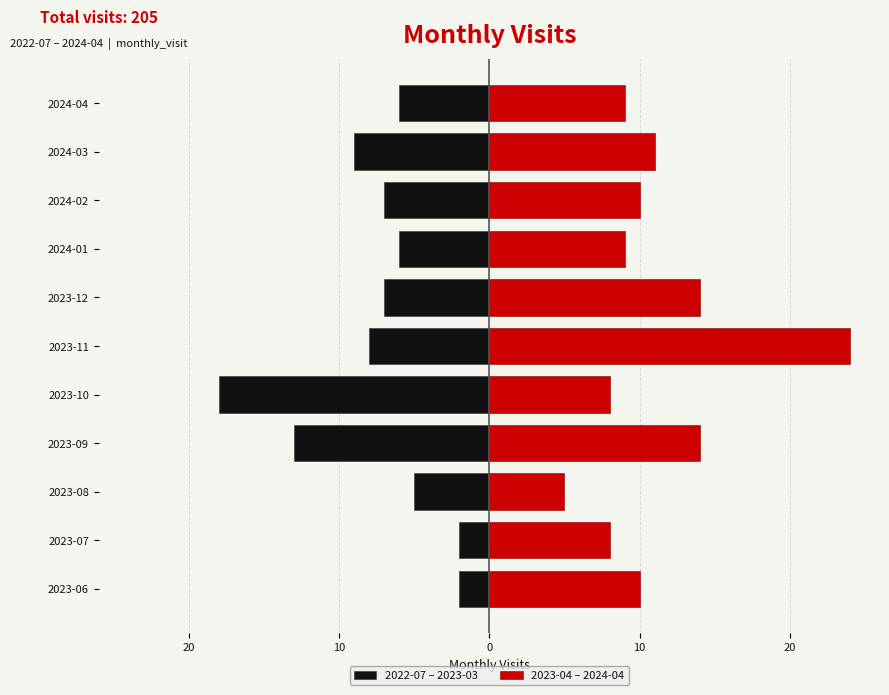

What are all the series names shown in the legend?

2022-07 – 2023-03, 2023-04 – 2024-04